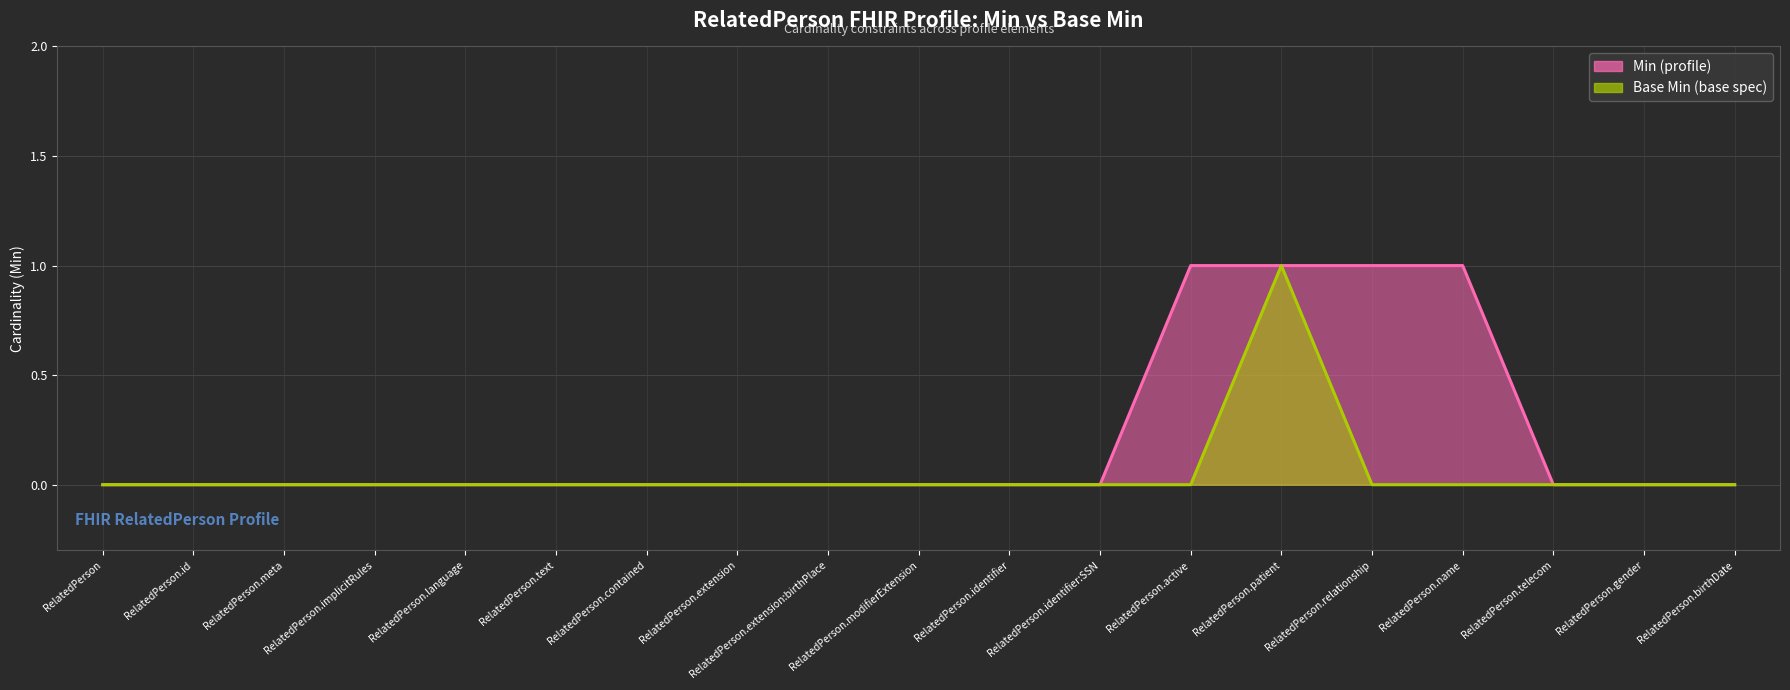

Reading left to right, transcribe all the data shown in this chart.

Min line: RelatedPerson=0	RelatedPerson.id=0	RelatedPerson.meta=0	RelatedPerson.implicitRules=0	RelatedPerson.language=0	RelatedPerson.text=0	RelatedPerson.contained=0	RelatedPerson.extension=0	RelatedPerson.extension:birthPlace=0	RelatedPerson.modifierExtension=0	RelatedPerson.identifier=0	RelatedPerson.identifier:SSN=0	RelatedPerson.active=1	RelatedPerson.patient=1	RelatedPerson.relationship=1	RelatedPerson.name=1	RelatedPerson.telecom=0	RelatedPerson.gender=0	RelatedPerson.birthDate=0
Base Min line: RelatedPerson=0	RelatedPerson.id=0	RelatedPerson.meta=0	RelatedPerson.implicitRules=0	RelatedPerson.language=0	RelatedPerson.text=0	RelatedPerson.contained=0	RelatedPerson.extension=0	RelatedPerson.extension:birthPlace=0	RelatedPerson.modifierExtension=0	RelatedPerson.identifier=0	RelatedPerson.identifier:SSN=0	RelatedPerson.active=0	RelatedPerson.patient=1	RelatedPerson.relationship=0	RelatedPerson.name=0	RelatedPerson.telecom=0	RelatedPerson.gender=0	RelatedPerson.birthDate=0